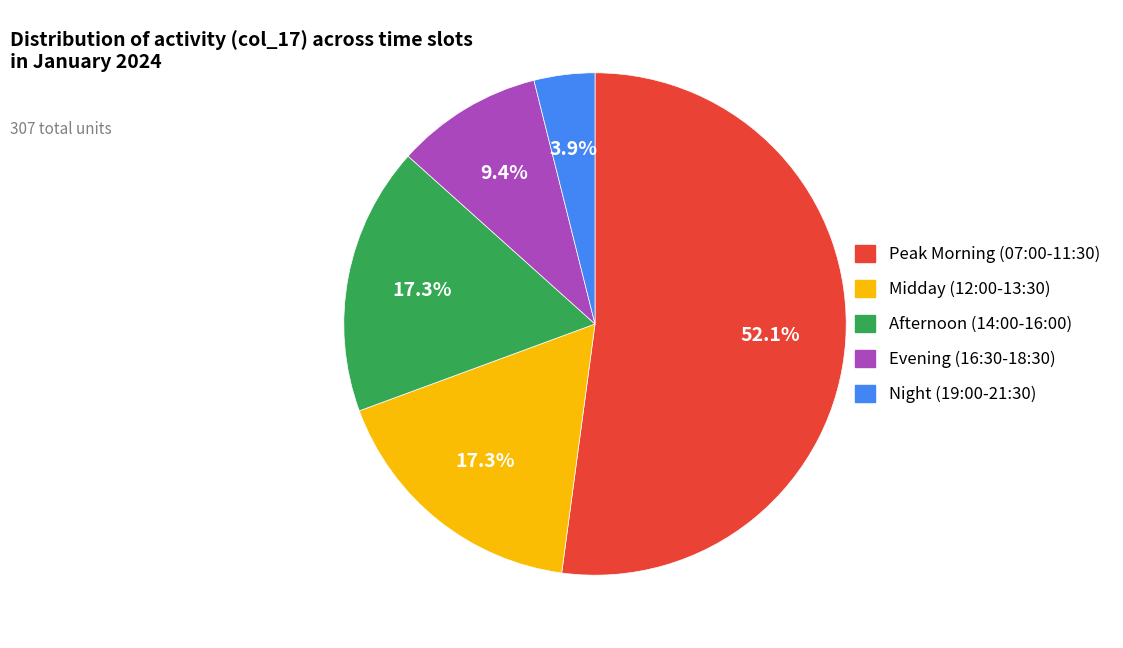

Does any single category account for the majority?

Yes